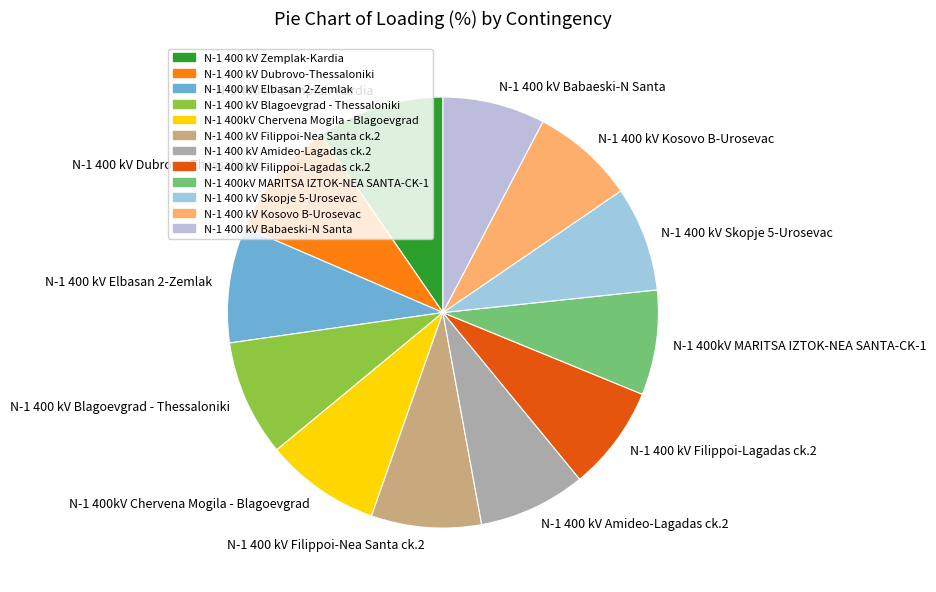

How many segments does this pie chart have?

12